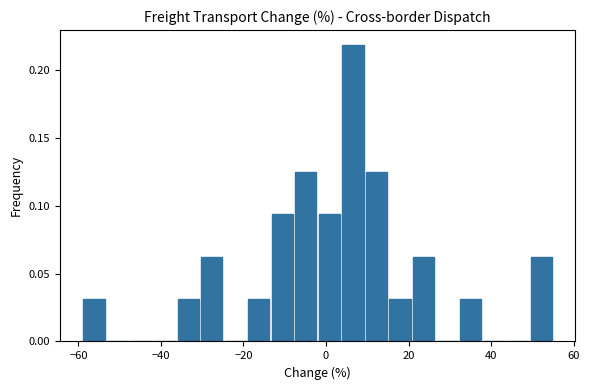

Around what value on the x-axis is the tallest bar? Give the approximate position of its centre, as read against the axis.

6